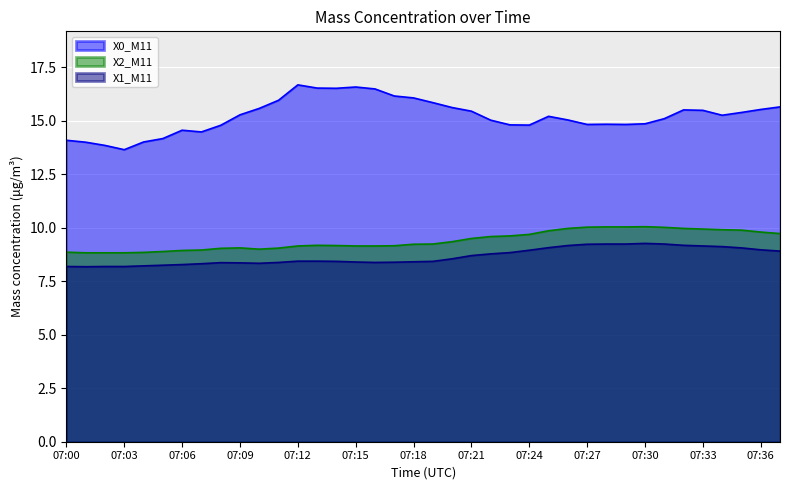

What is the minimum value shown in the chart?

8.2